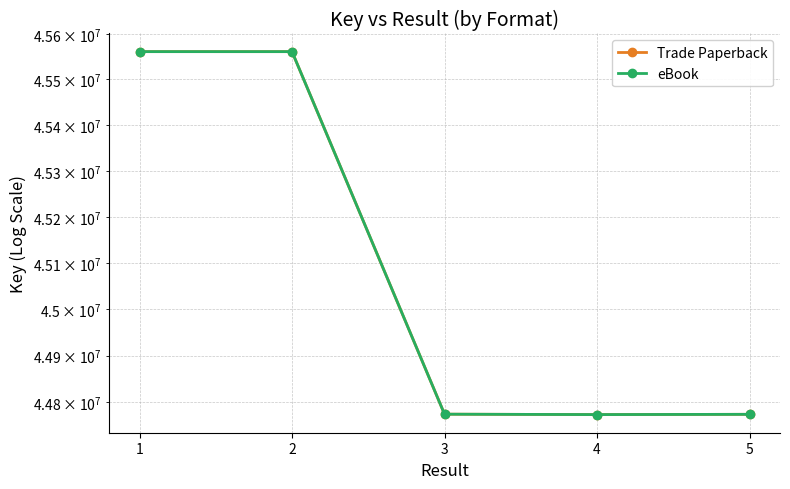

What is the value of the Trade Paperback point at the 1st from the left?

45560835